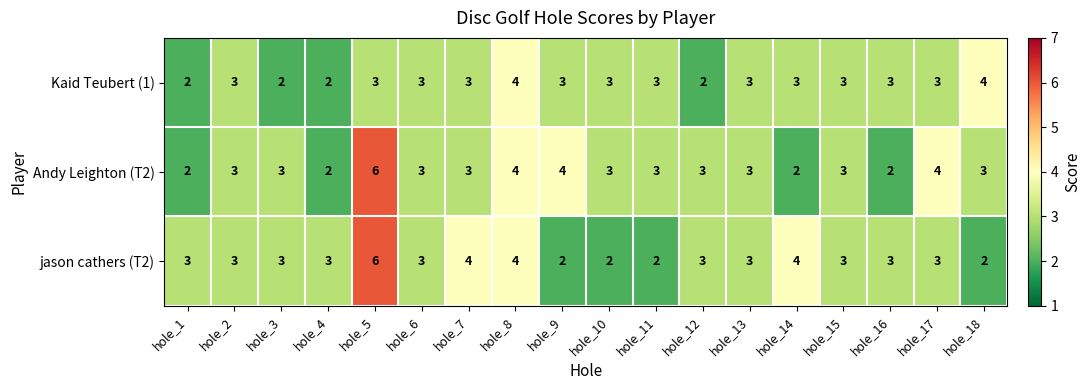

How many jason cathers (T2) values are between 3 and 4?

13